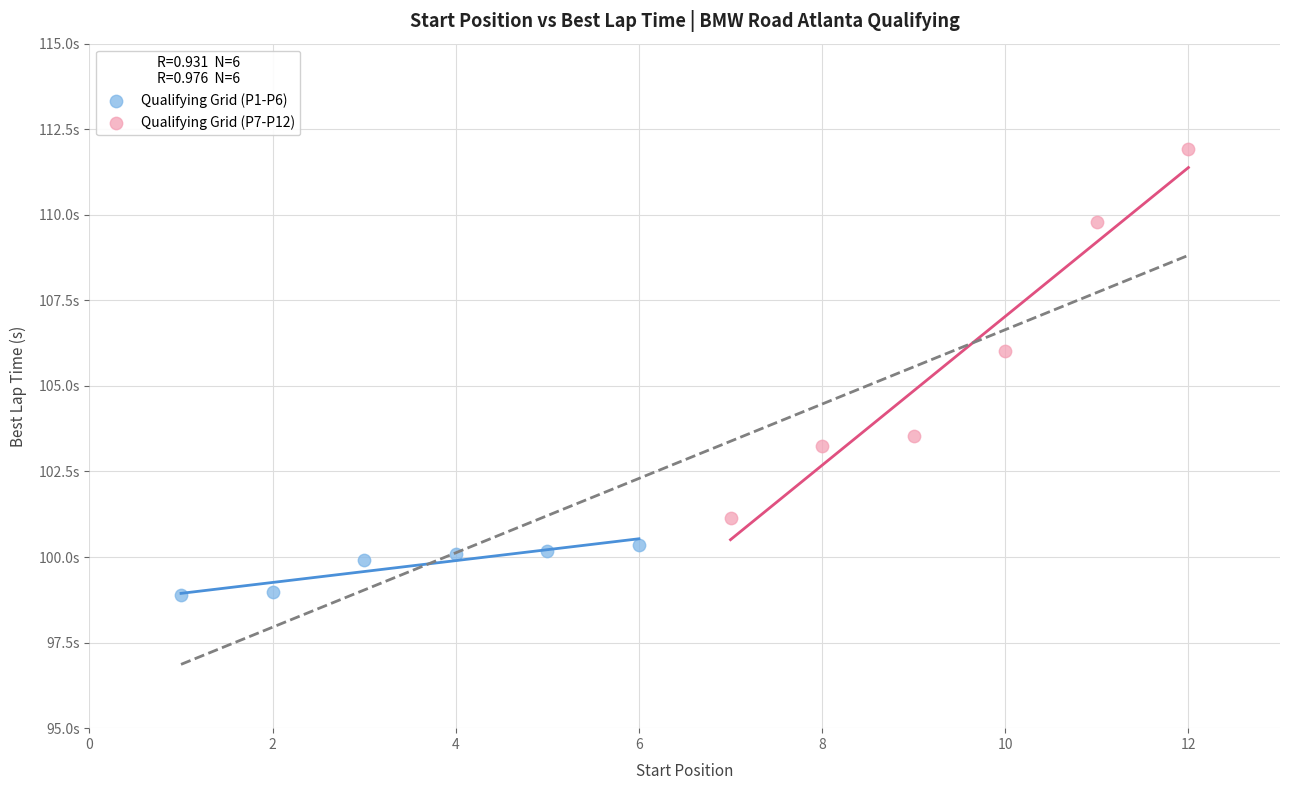

What are all the series names shown in the legend?

Qualifying Grid (P1-P6), Qualifying Grid (P7-P12)